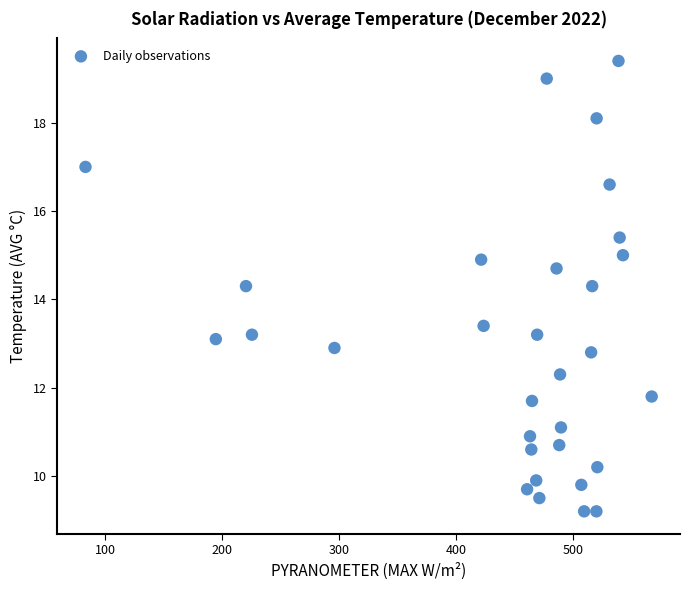

What is the range of X values (max minus min)?

484.4